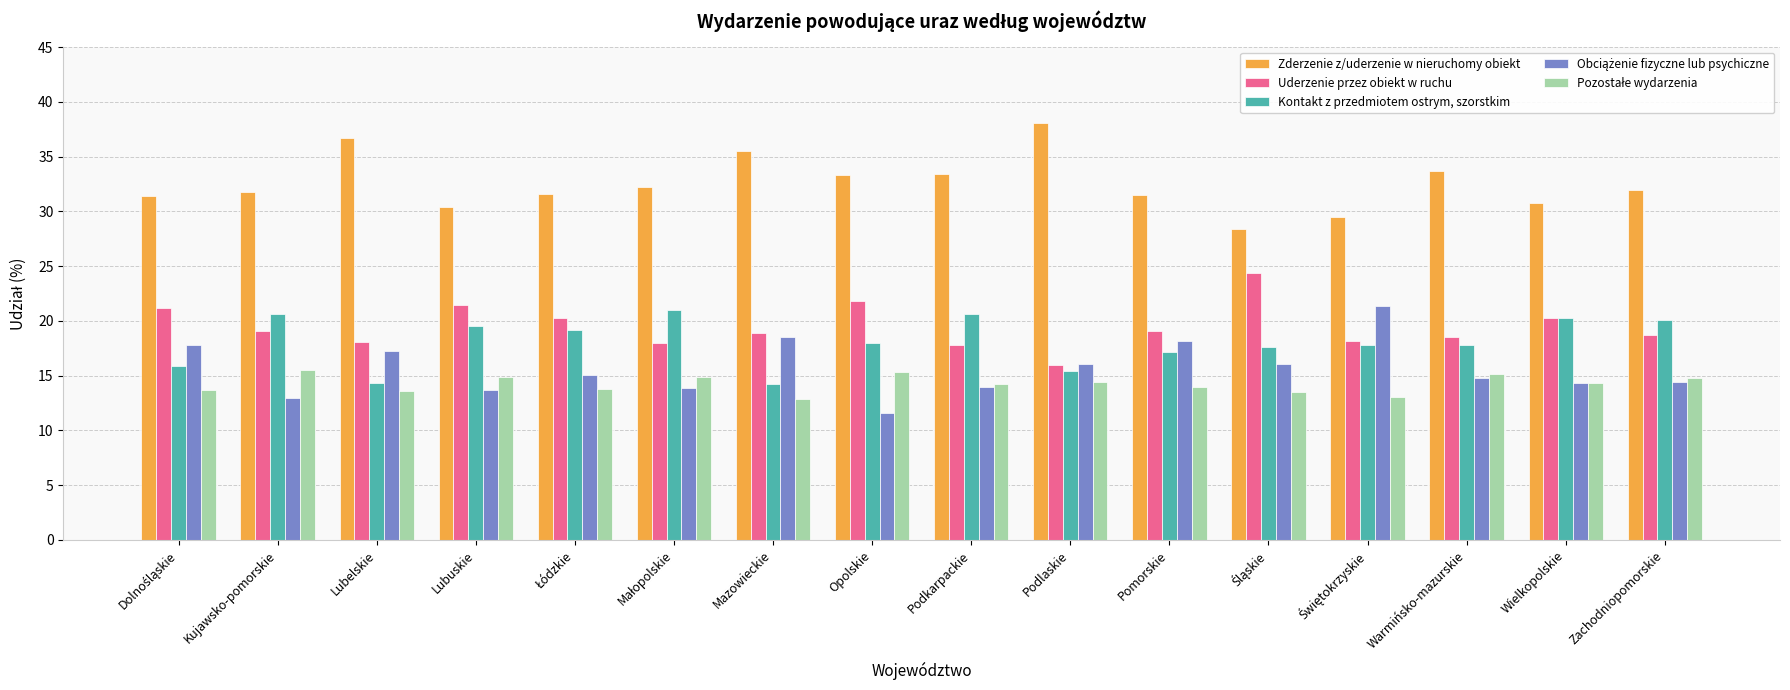

What is the total value across all series at Opolskie?

100.0